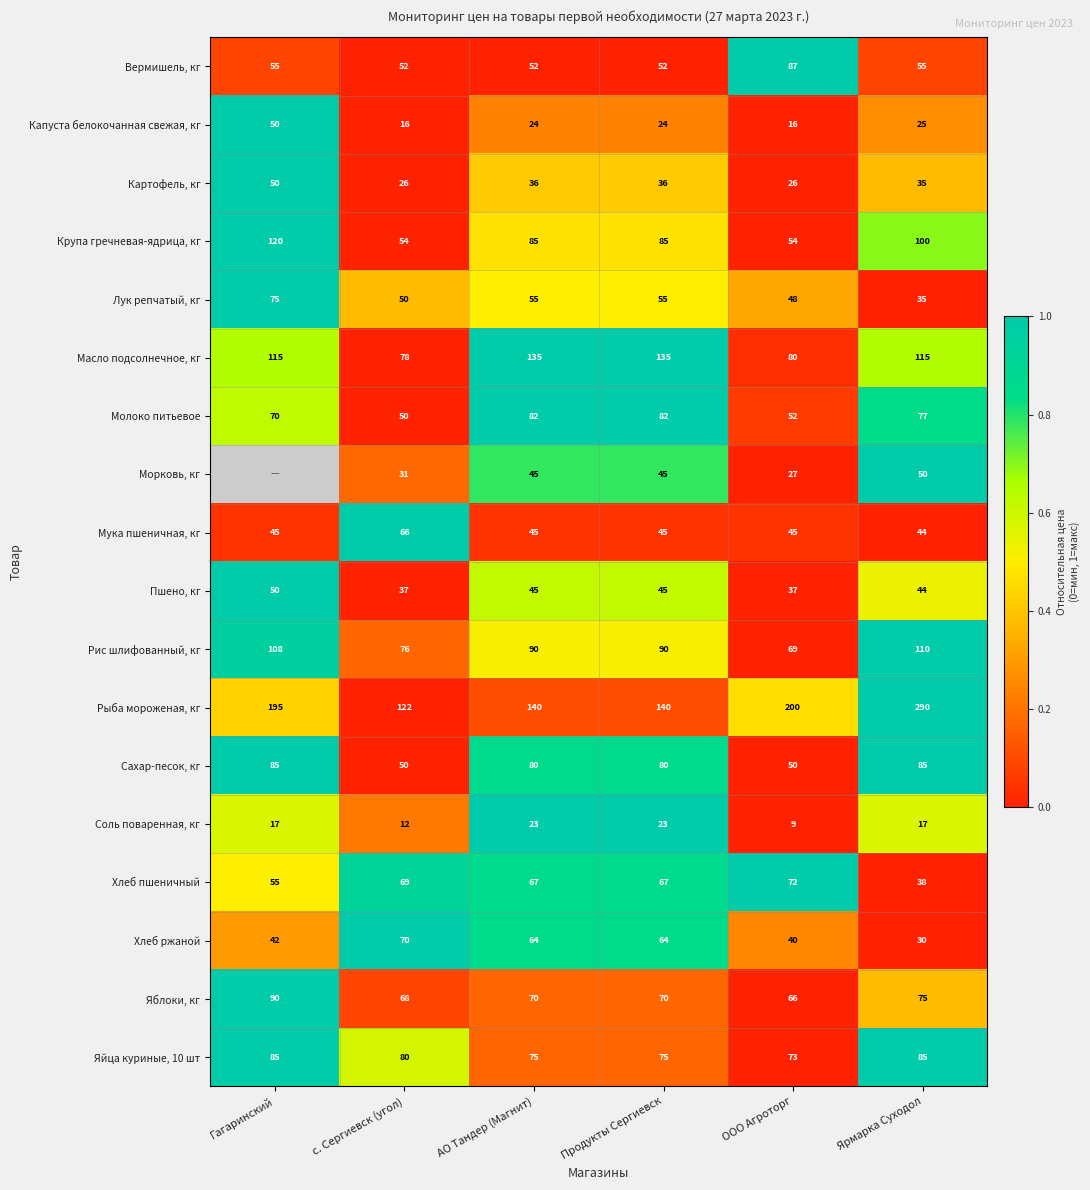

Which has a higher value, АО Тандер (Магнит) or Гагаринский?

Гагаринский